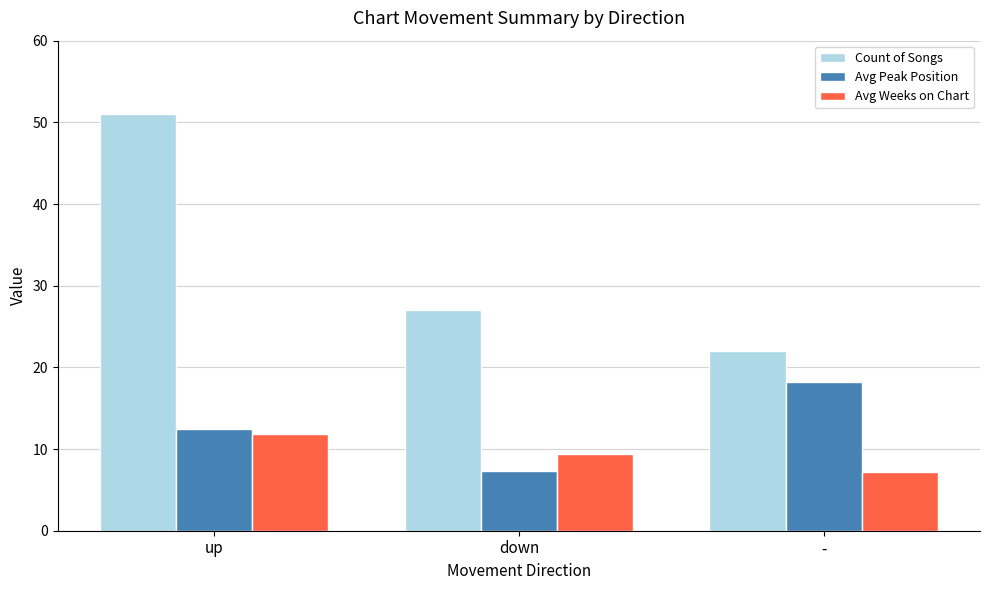

Rank the series at - from lowest to highest value.

Avg Weeks on Chart, Avg Peak Position, Count of Songs